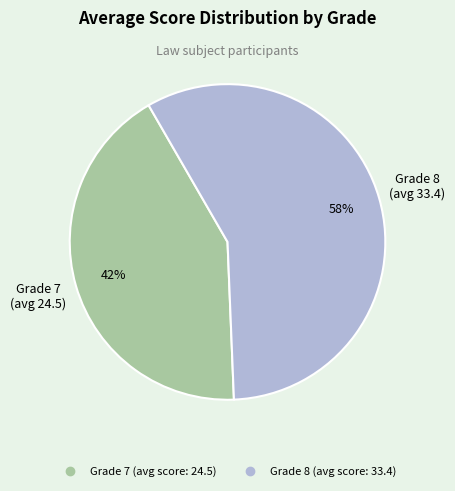

Is there a majority slice in this chart?

Yes